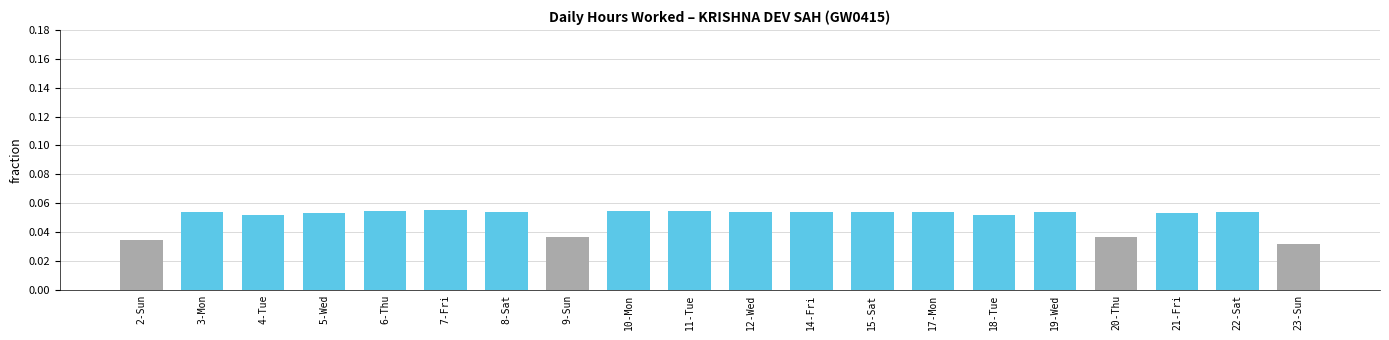

What is the sum of all values?

1.0